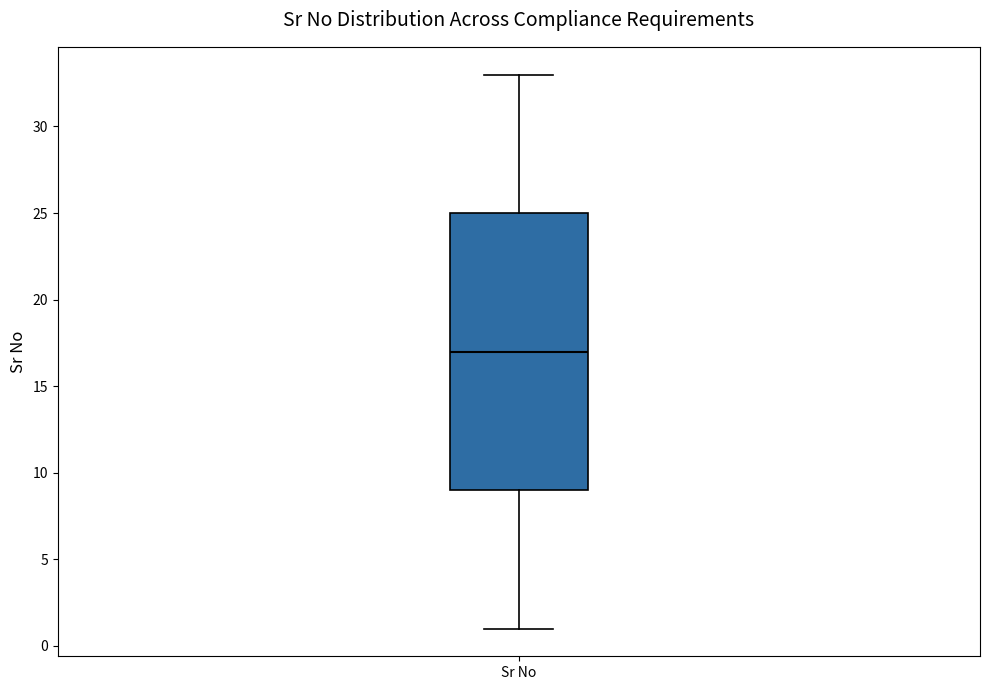

Transcribe this box plot: give where the median line is, the range the box spans, and where the two whiskers end, as read against the y-axis. The values are not printed on the chart, so give them approximately, as read against the axis.

median 17, box 9 to 25, whiskers 1 to 33